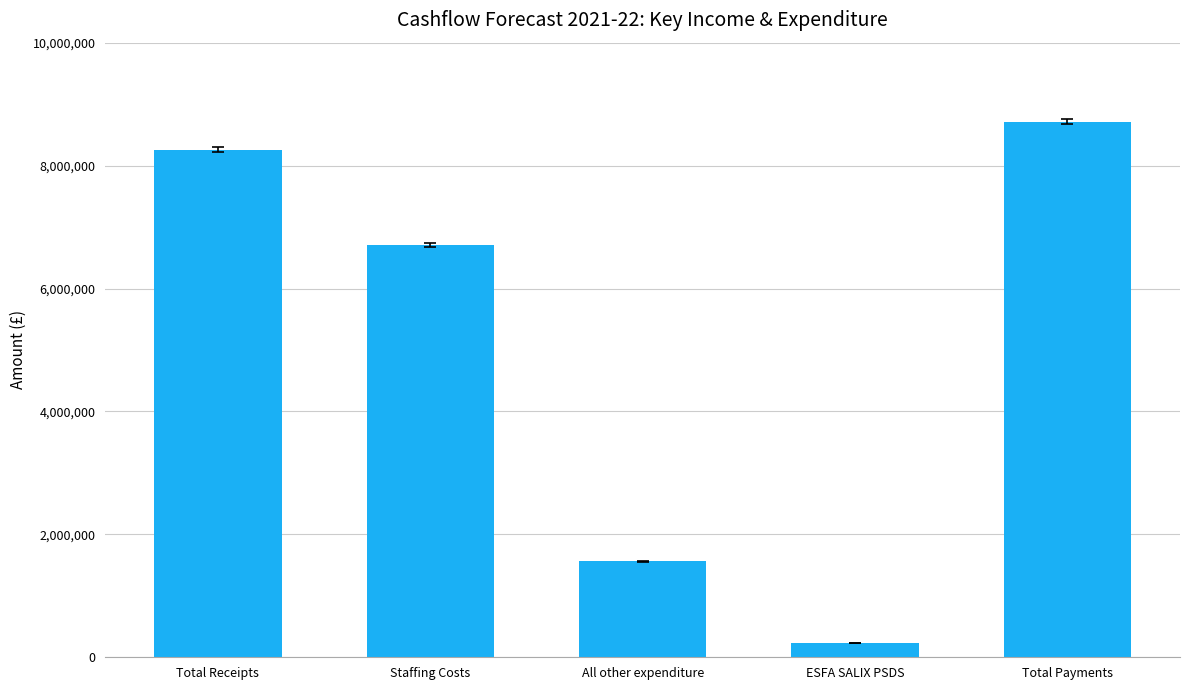

What is the label of the 3rd bar from the right?

All other expenditure